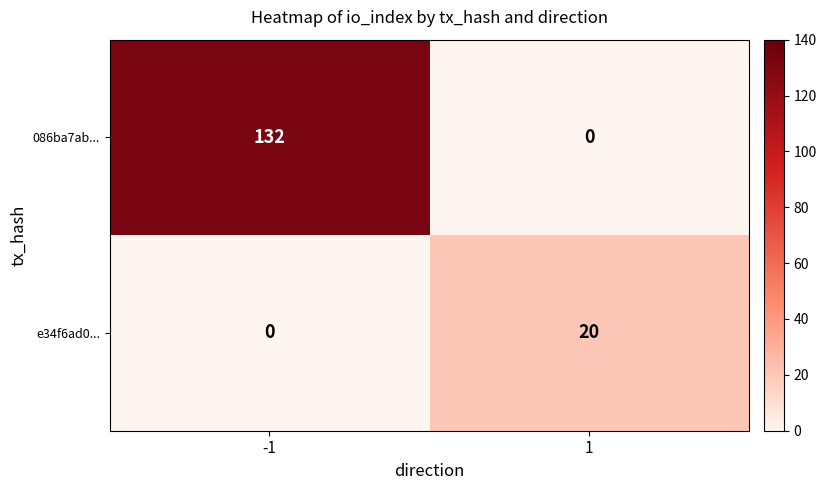

Is the value of 086ba7ab... at -1 greater than the value of e34f6ad0... at 1?

Yes